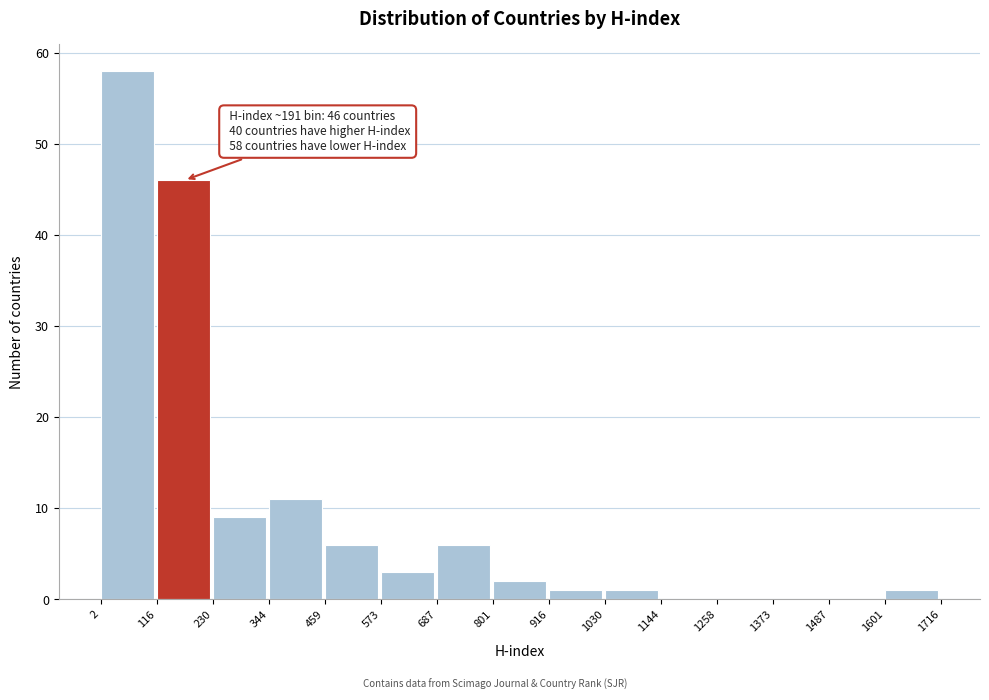

Which range on the x-axis has the tallest bar?

2 to 116